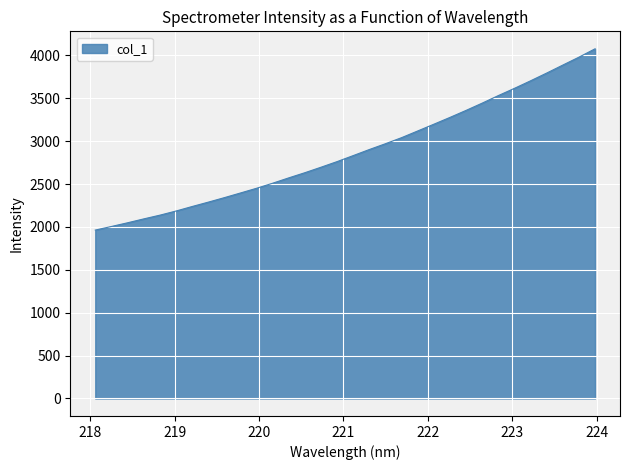

What is the minimum value shown in the chart?

1963.5